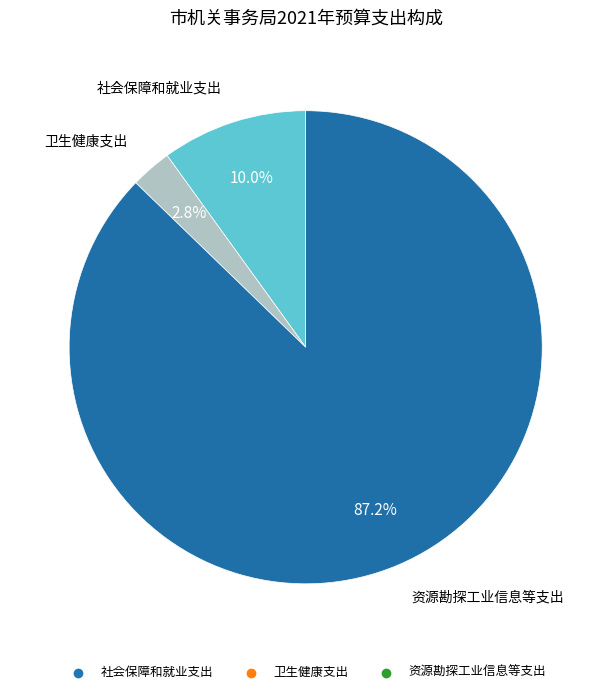

Which has a higher value, 资源勘探工业信息等支出 or 社会保障和就业支出?

资源勘探工业信息等支出